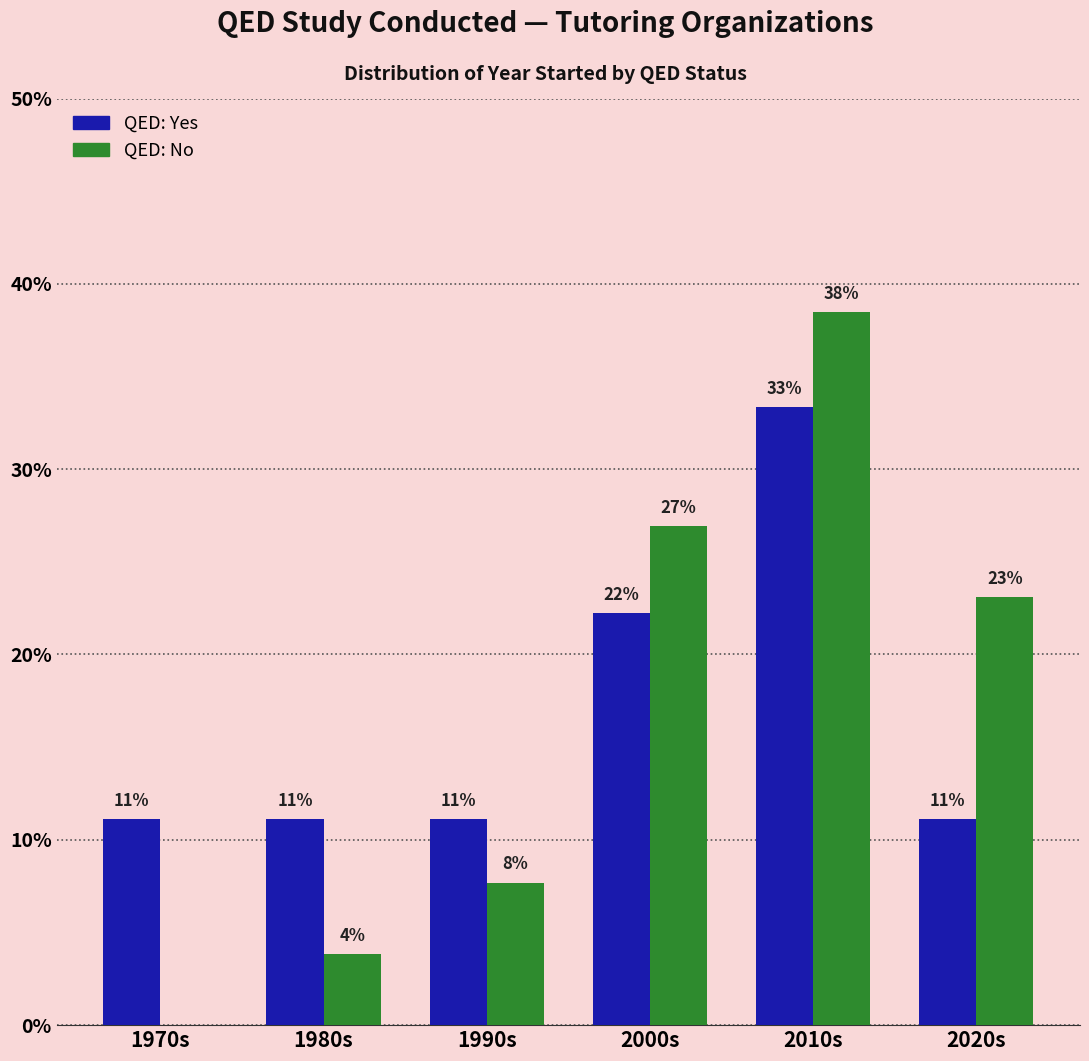

Between 1980s and 2020s, which series saw the biggest shift?

QED: No